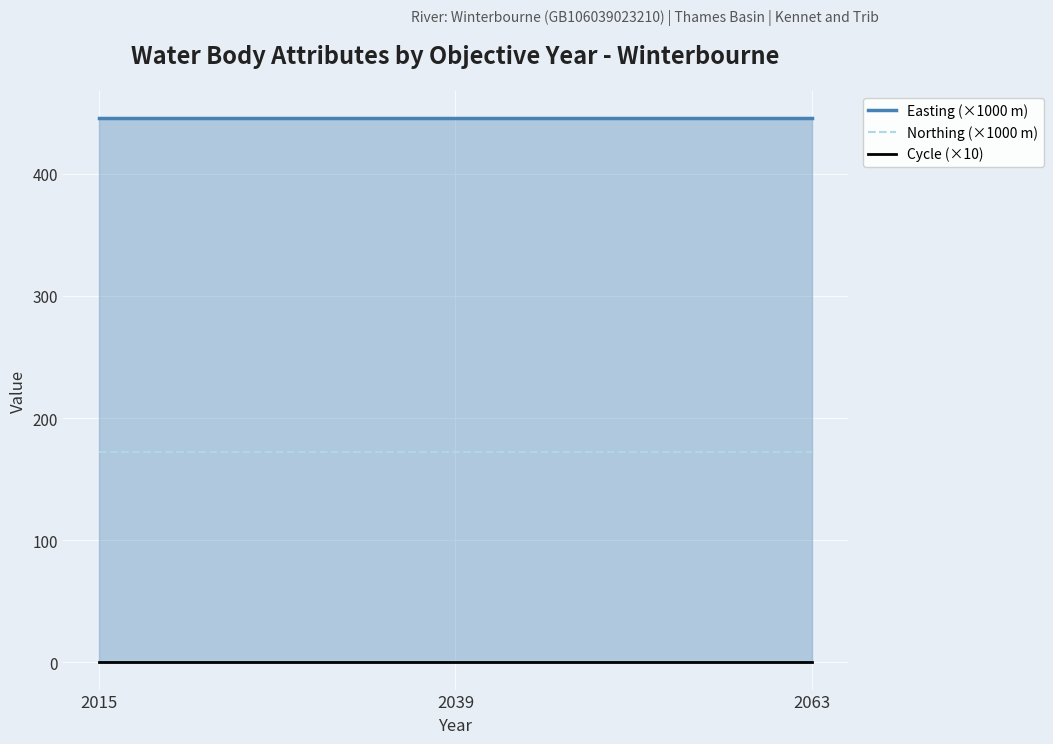

What are all the series names shown in the legend?

Easting (×1000 m), Northing (×1000 m), Cycle (×10)